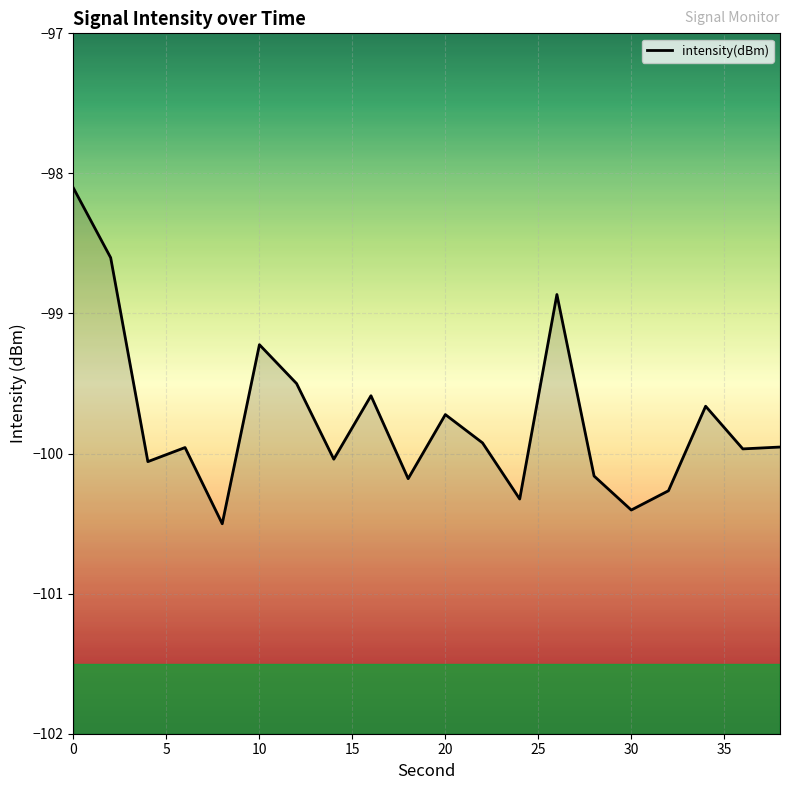

What is the difference between the maximum and minimum values?

2.4